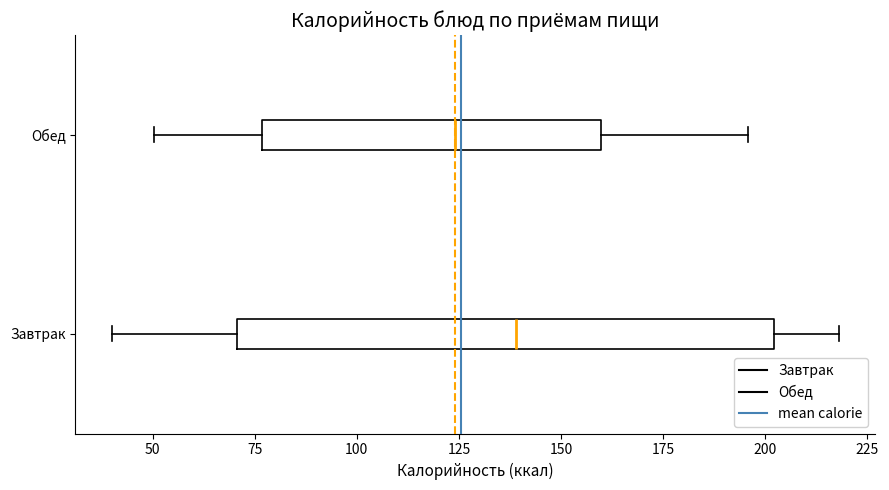

Reading bottom to top, read every box against the x-axis: the position of its median line, the range the box covers, and the ends of its whiskers. The values are not printed on the chart, so give them approximately, as read against the axis.

Завтрак: median 140, box 70 to 200, whiskers 40 to 220
Обед: median 125, box 75 to 160, whiskers 50 to 195